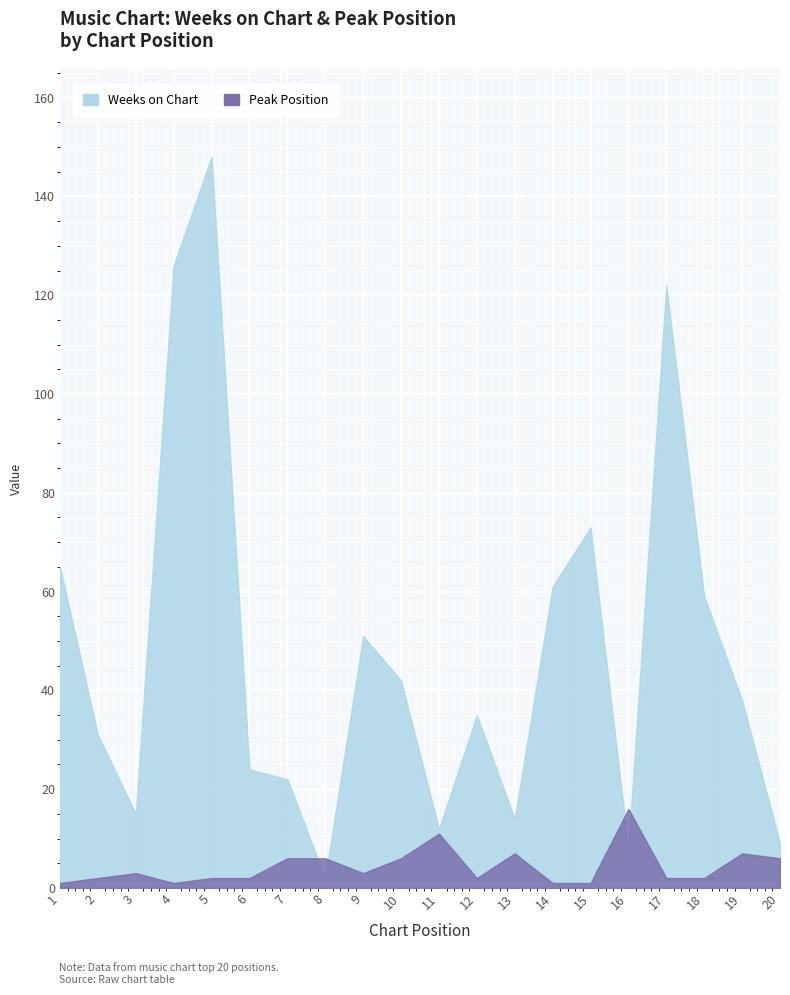

At which label is Weeks on Chart closest to 75?

15